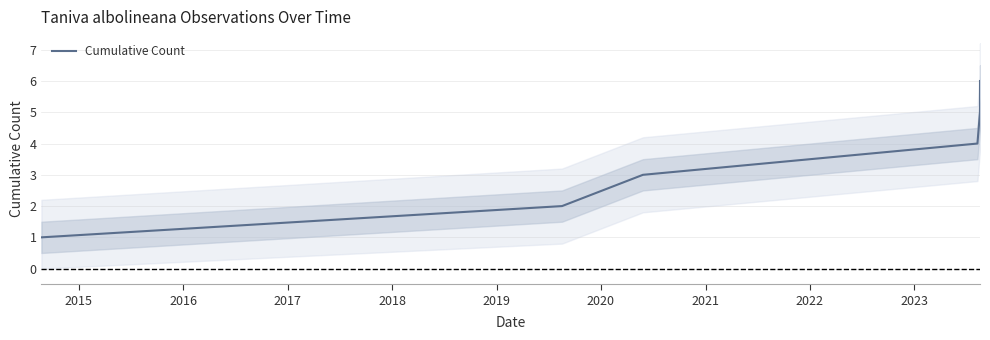

How many data points are above 4?

2